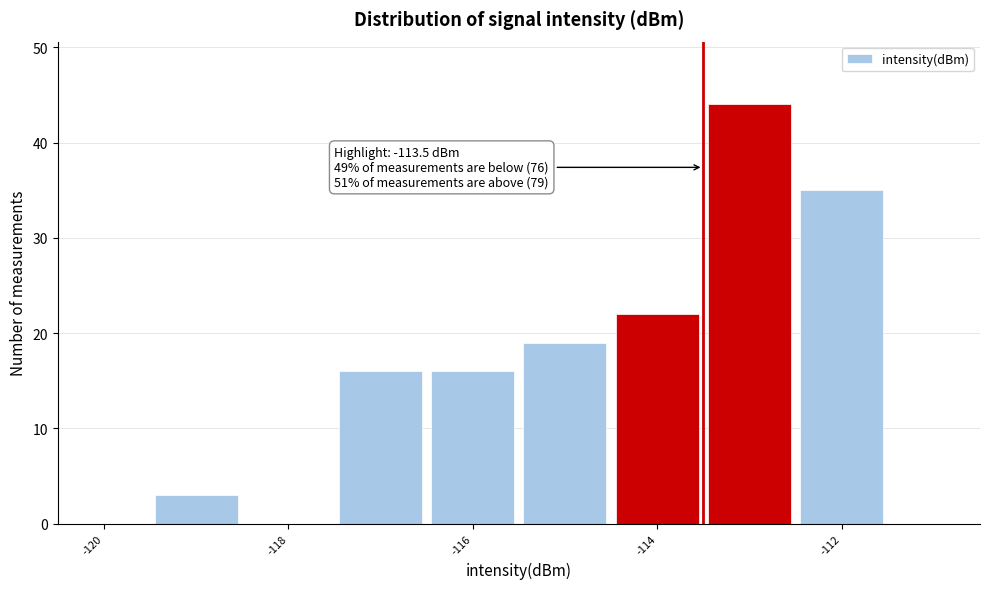

Which range on the x-axis has the tallest bar?

-113.5 to -112.5